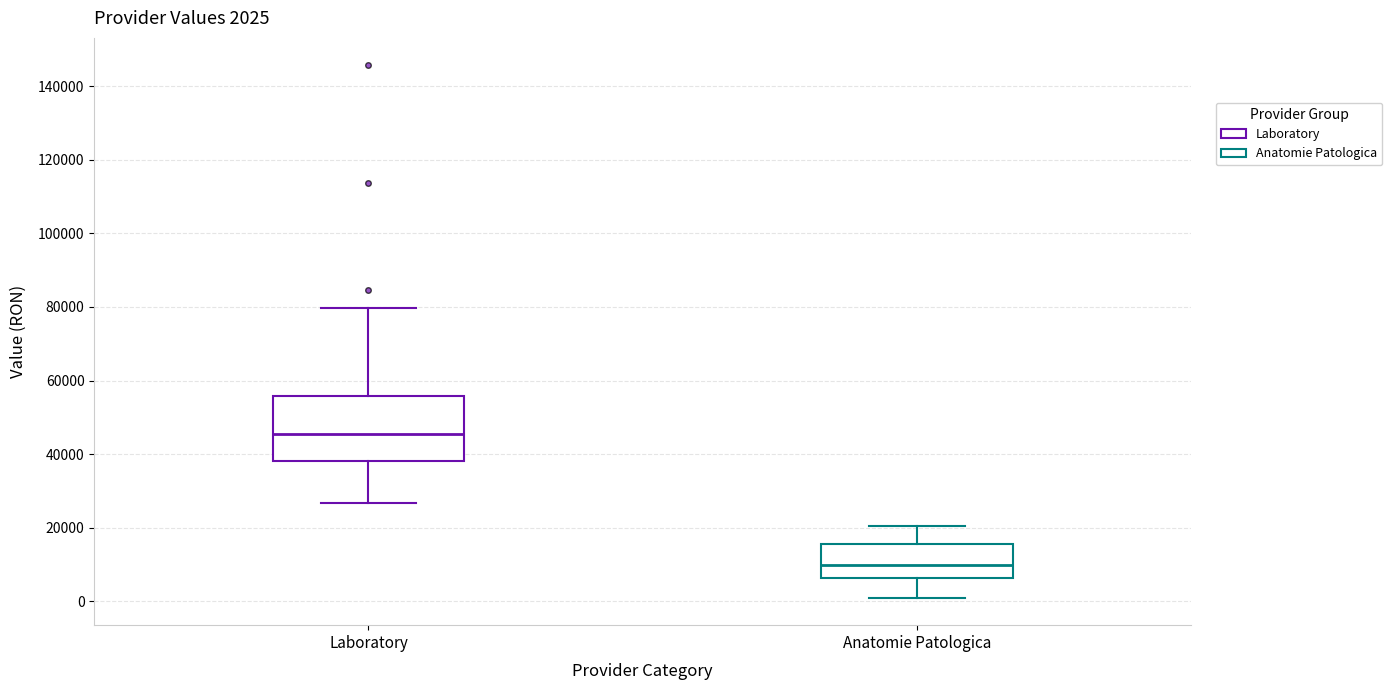

Which box is the tallest, from its lower edge to its upper edge?

Laboratory